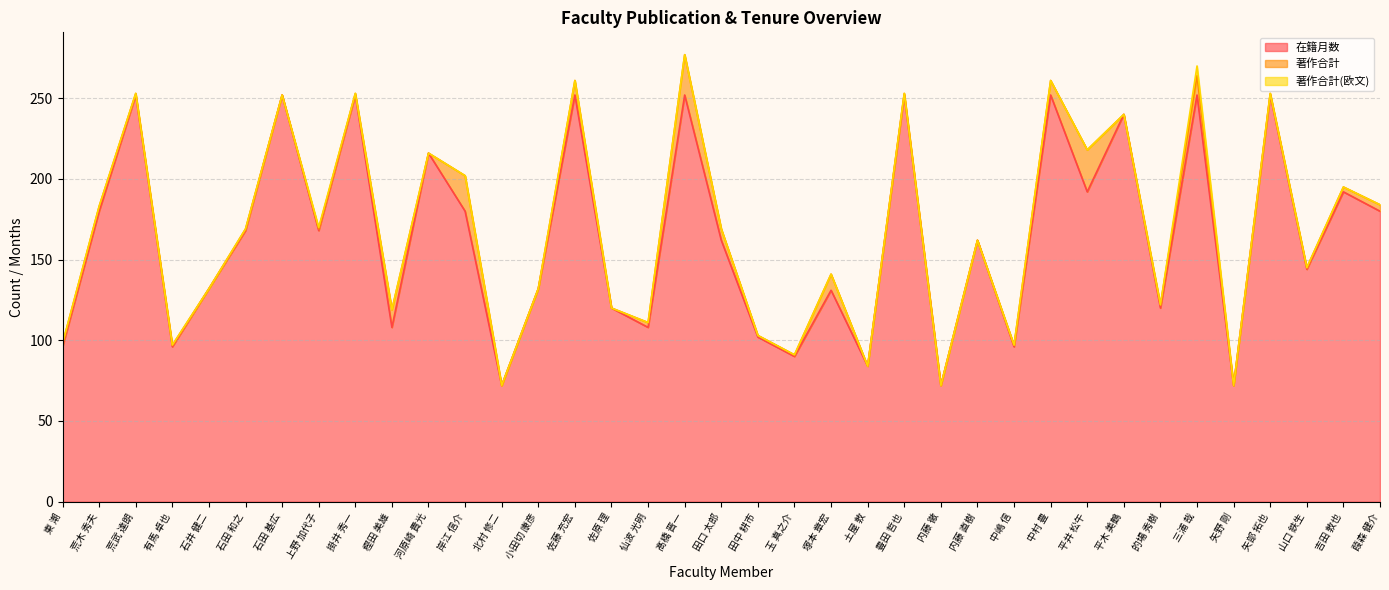

At which category does 著作合計 reach its first local peak?

荒木 秀夫